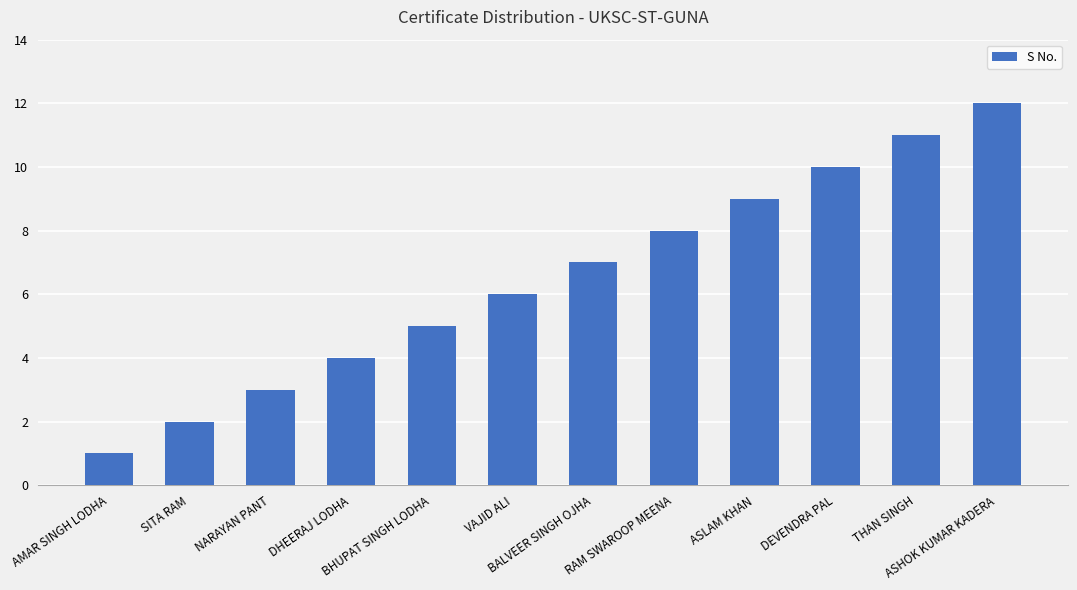

How many data points are less than 7?

6